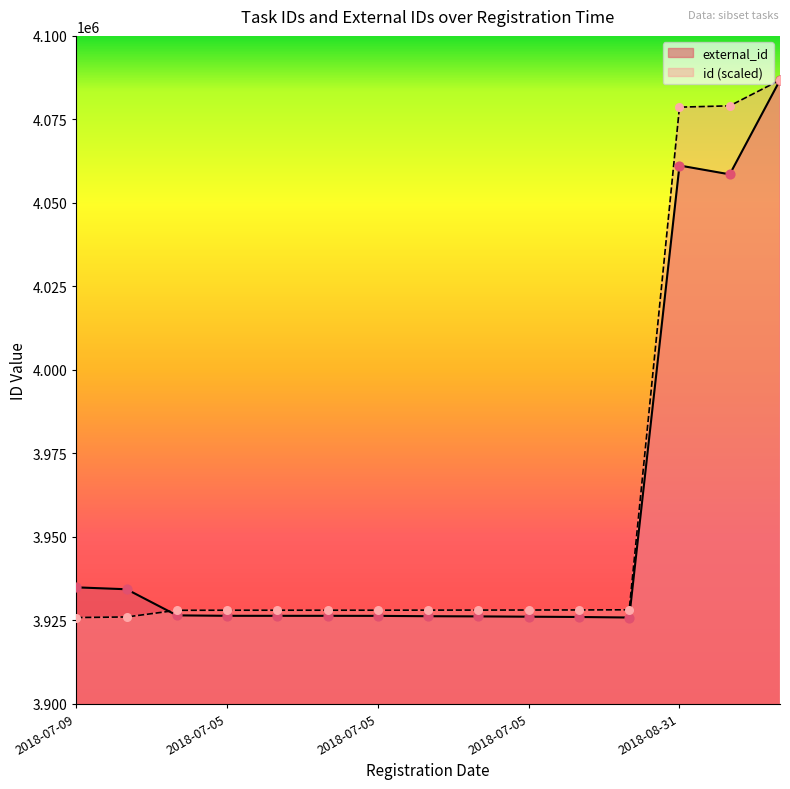

What are all the series names shown in the legend?

external_id, id (scaled)